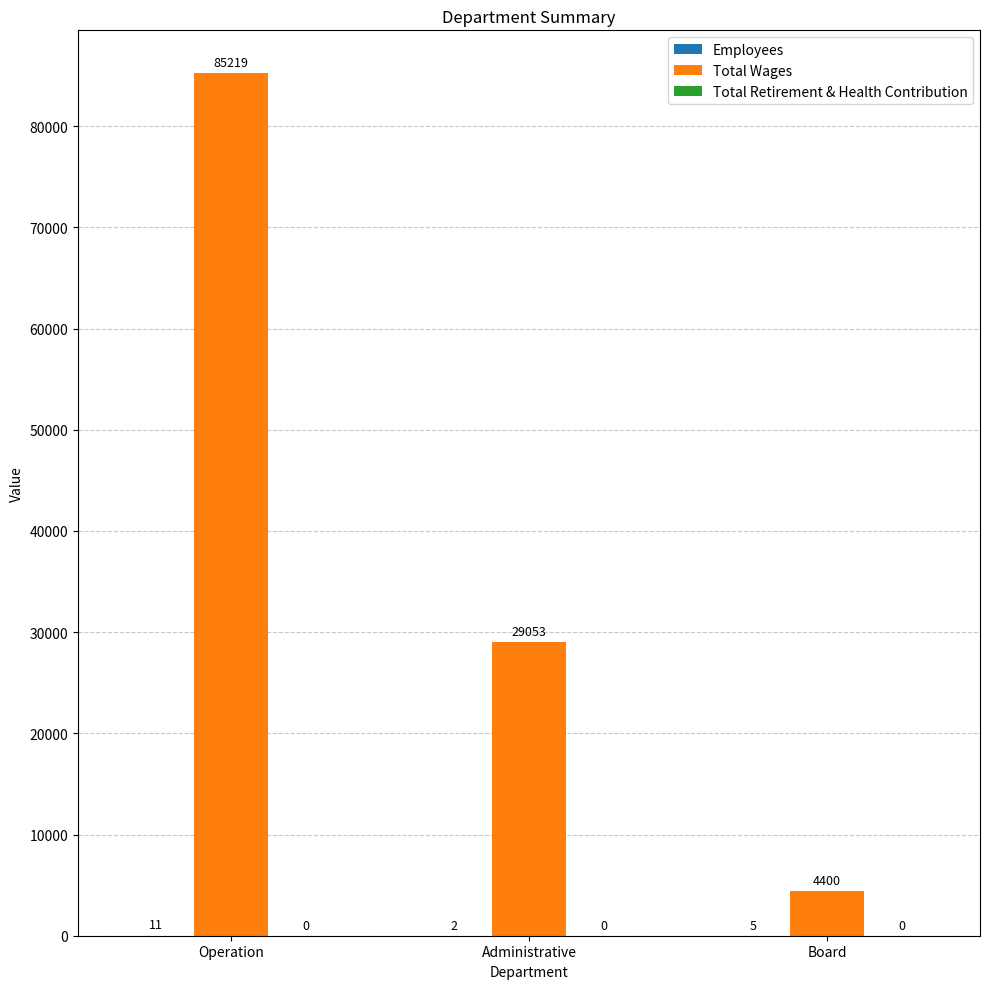

How many groups of bars are there?

3